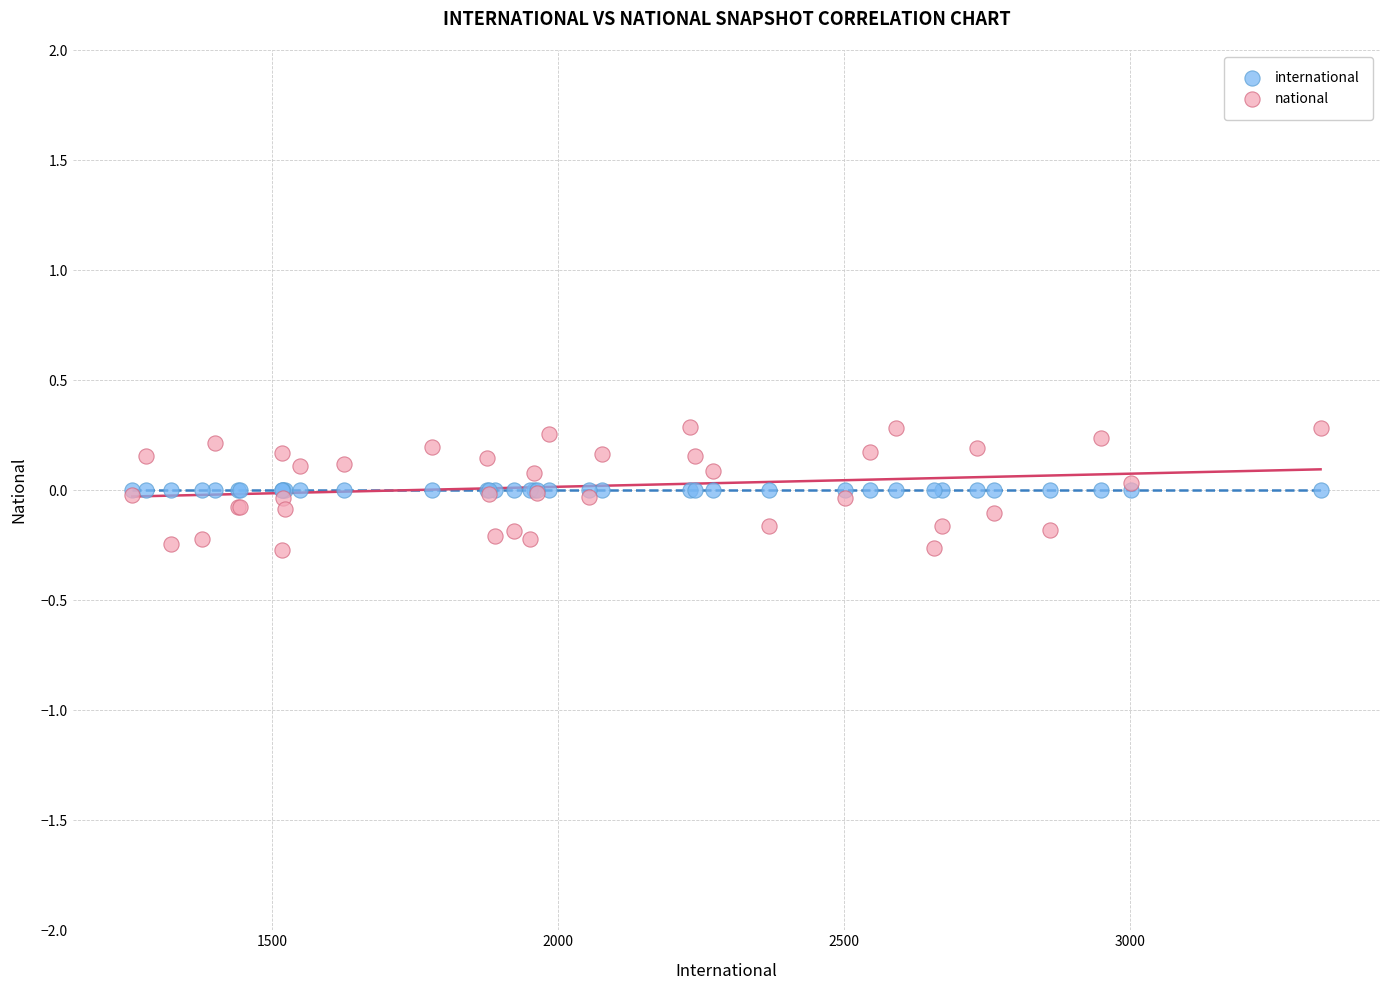

Which series reaches the minimum Y coordinate?

national